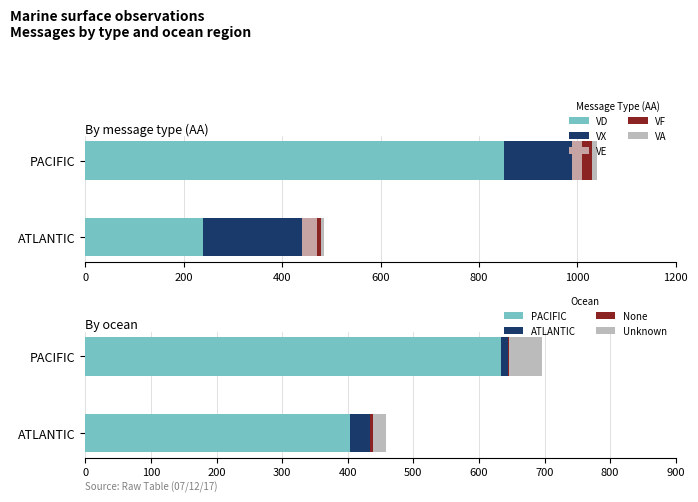

What is the value of the ATLANTIC bar at the 5th from the left?

240